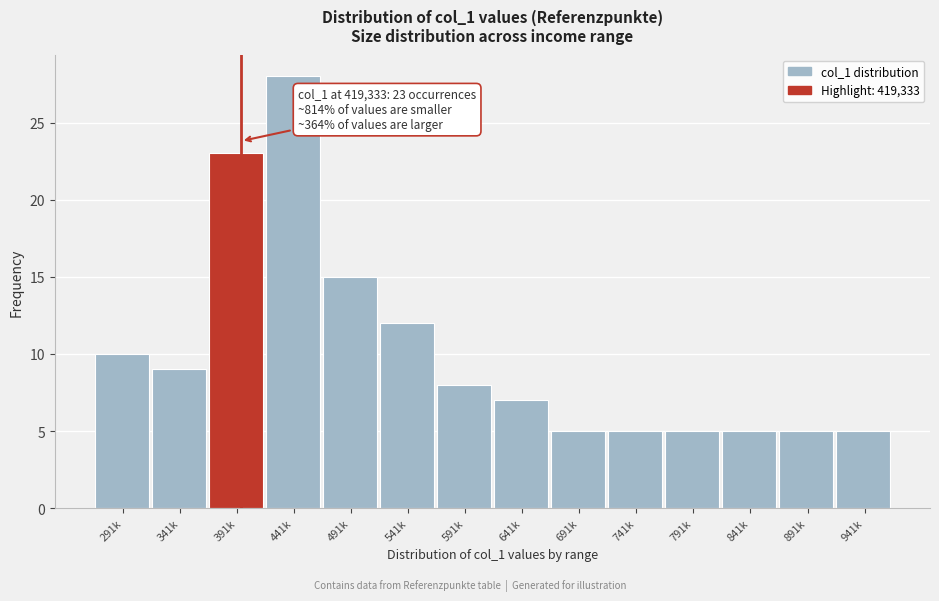

Reading left to right, list all the values displayed in this chart.

291k=10	341k=9	391k=23	441k=28	491k=15	541k=12	591k=8	641k=7	691k=5	741k=5	791k=5	841k=5	891k=5	941k=5